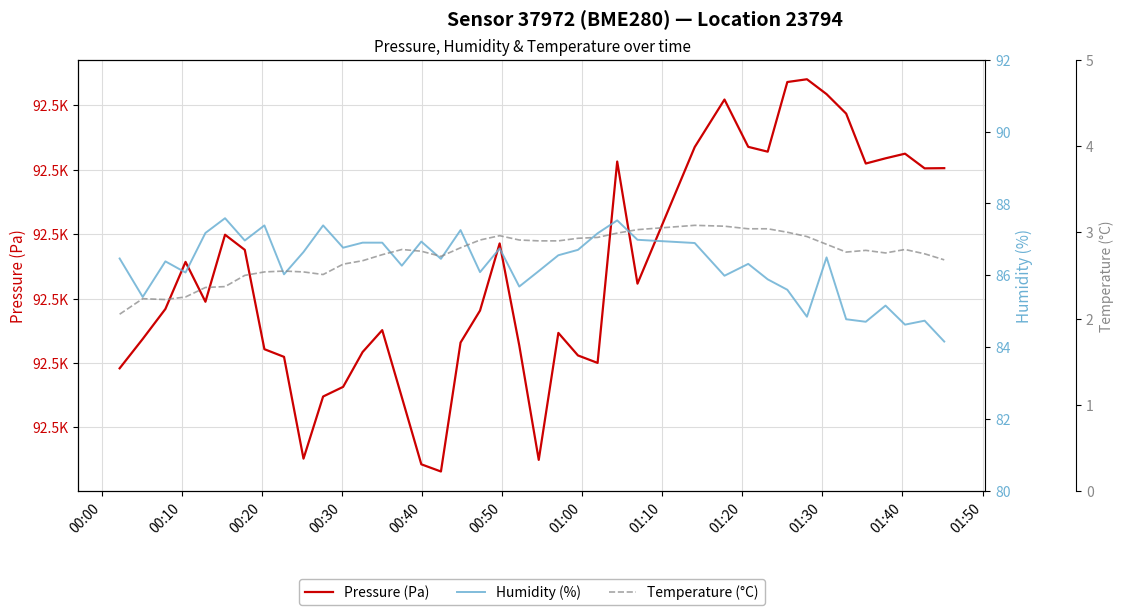

True or false: Pressure (Pa) and Humidity (%) cross at least once.

False